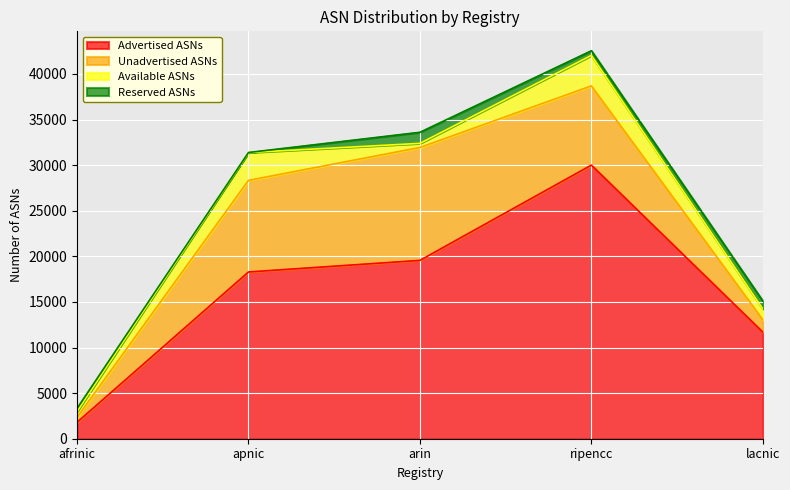

The Unadvertised ASNs series shows 1358 at lacnic. True or false?

True